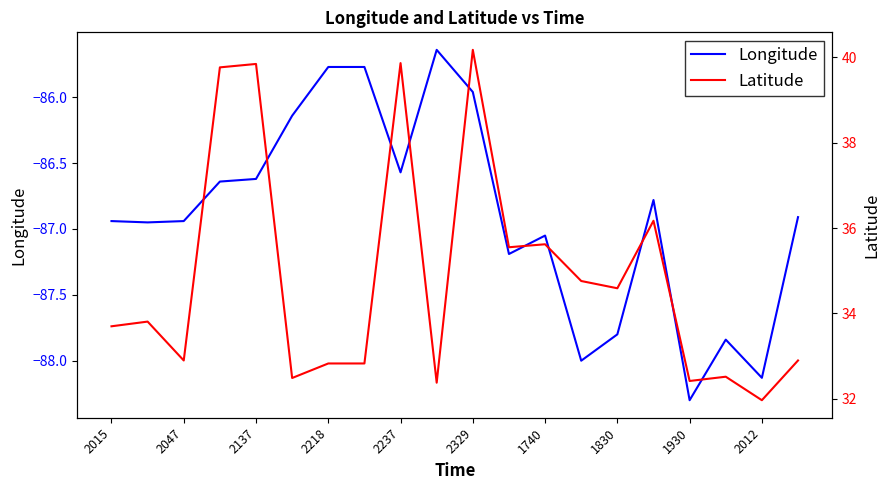

At how many categories does at least one series exceed -17?

20